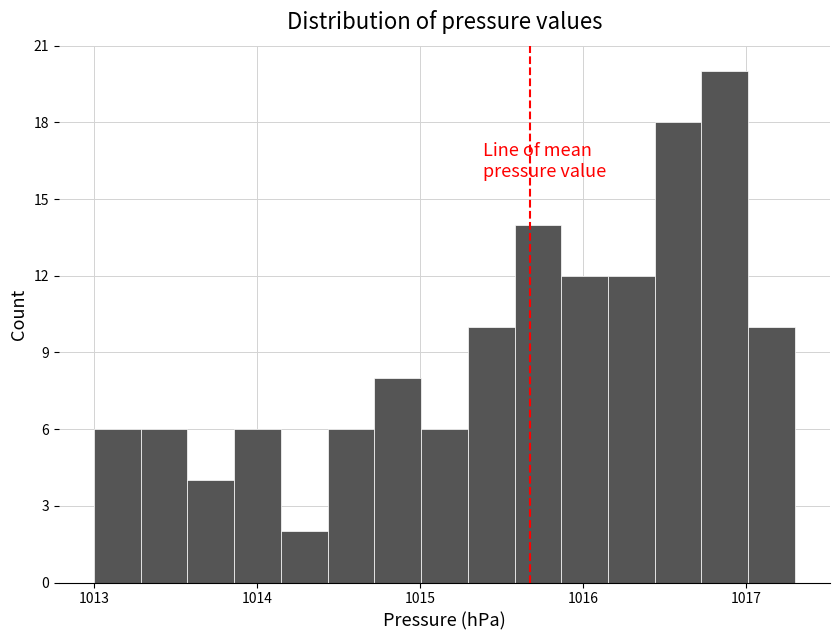

Read against the x-axis, roughly where is the centre of the tallest bar?

1016.9